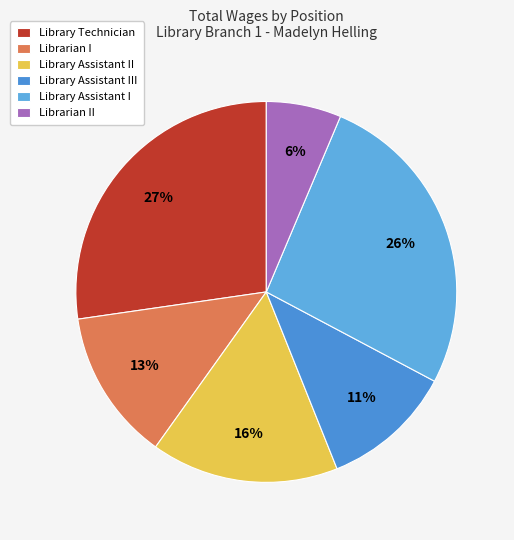

Which has a higher value, Library Assistant III or Librarian II?

Library Assistant III